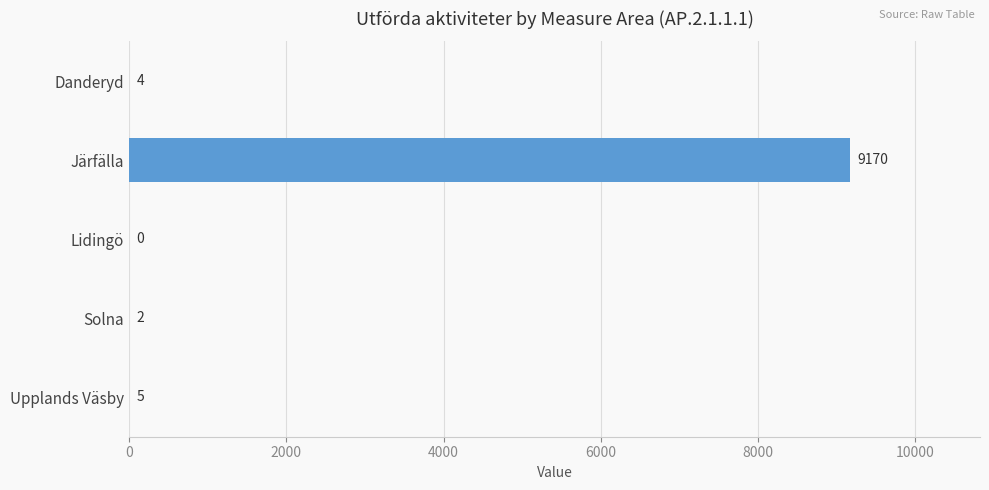

Reading bottom to top, list all the values displayed in this chart.

Upplands Väsby=5	Solna=2	Lidingö=0	Järfälla=9170	Danderyd=4